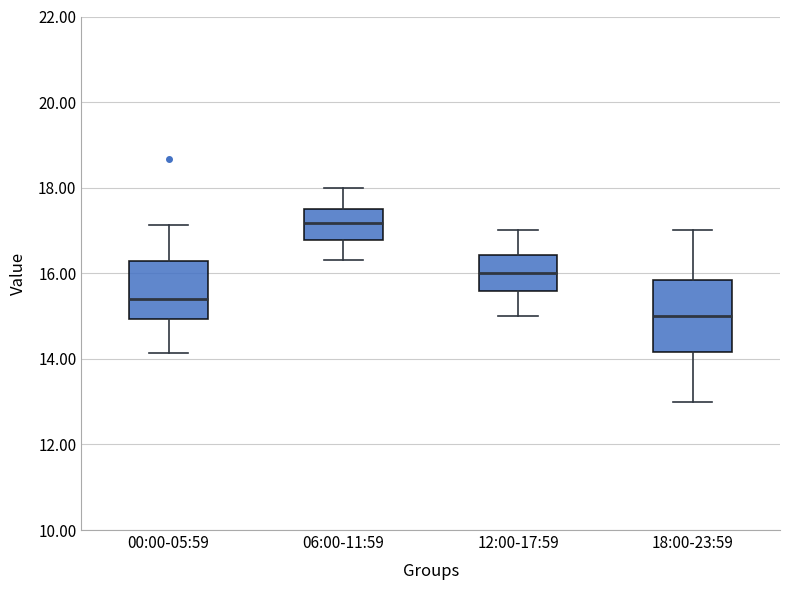

Which box's median line is the lowest?

18:00-23:59